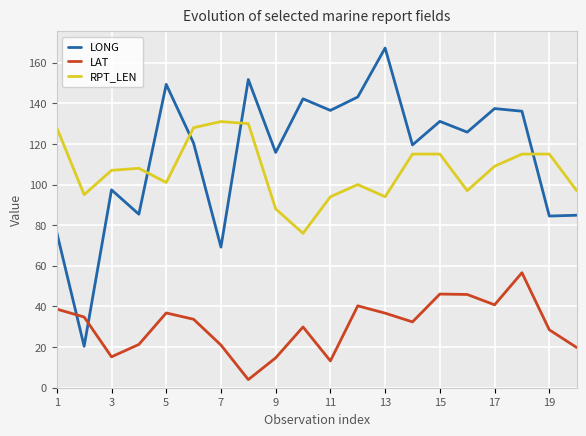

List the series in order of their peak value, highest first.

LONG, RPT_LEN, LAT